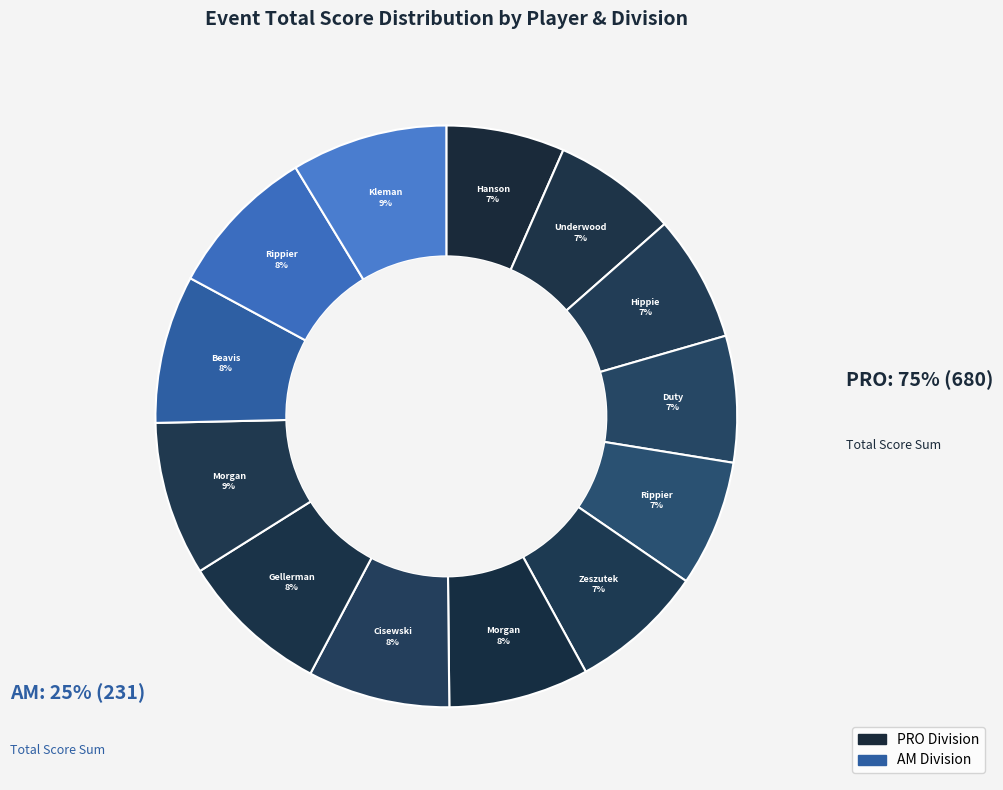

How many segments does this pie chart have?

13